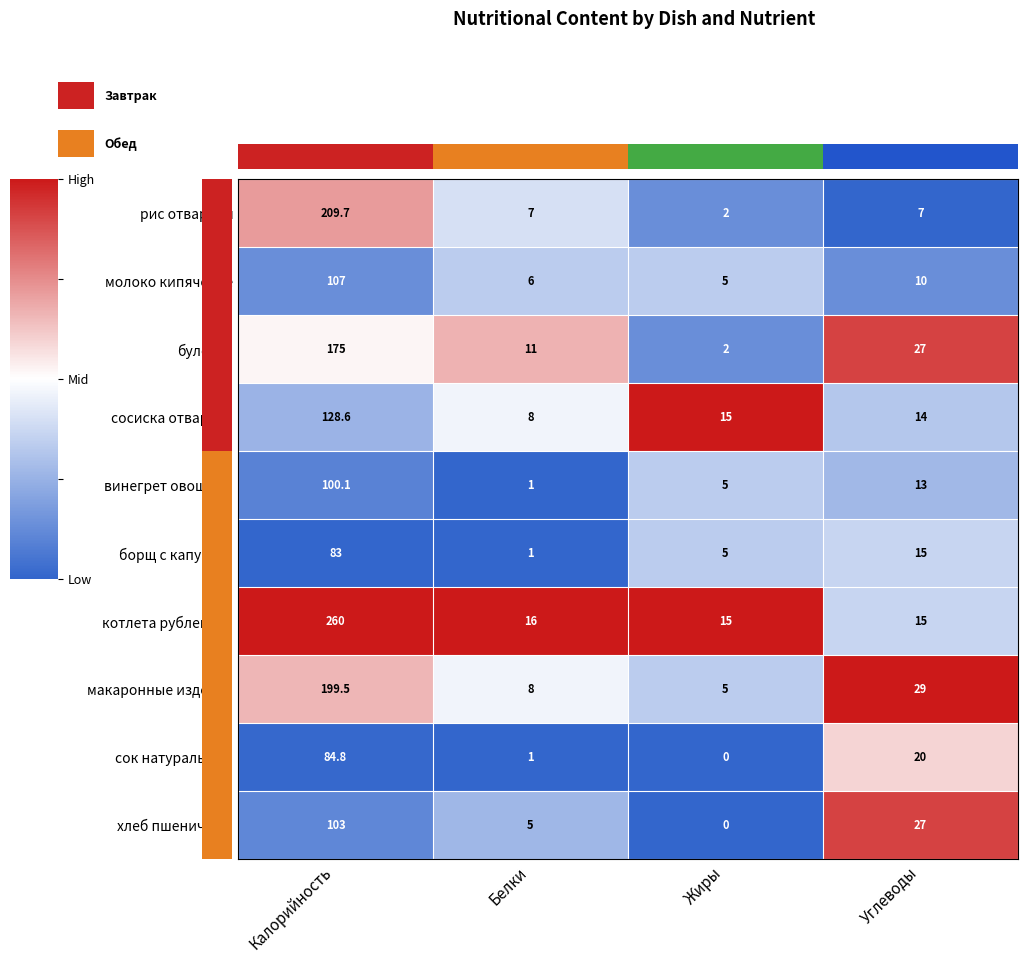

Is it true that сок натуральный equals -36.3 at Жиры?

False